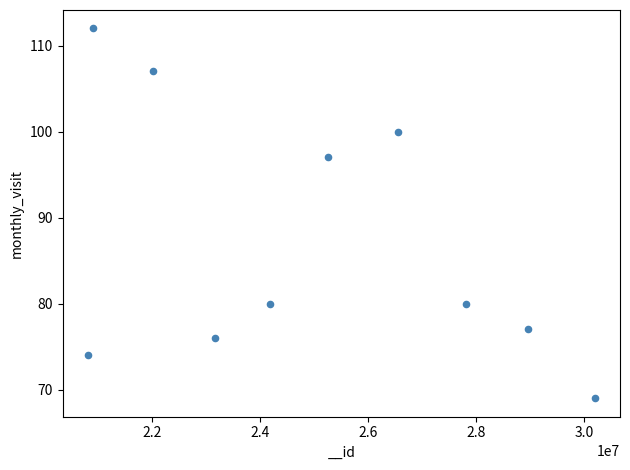

What Y value in the scatter plot is closest to 90?

97